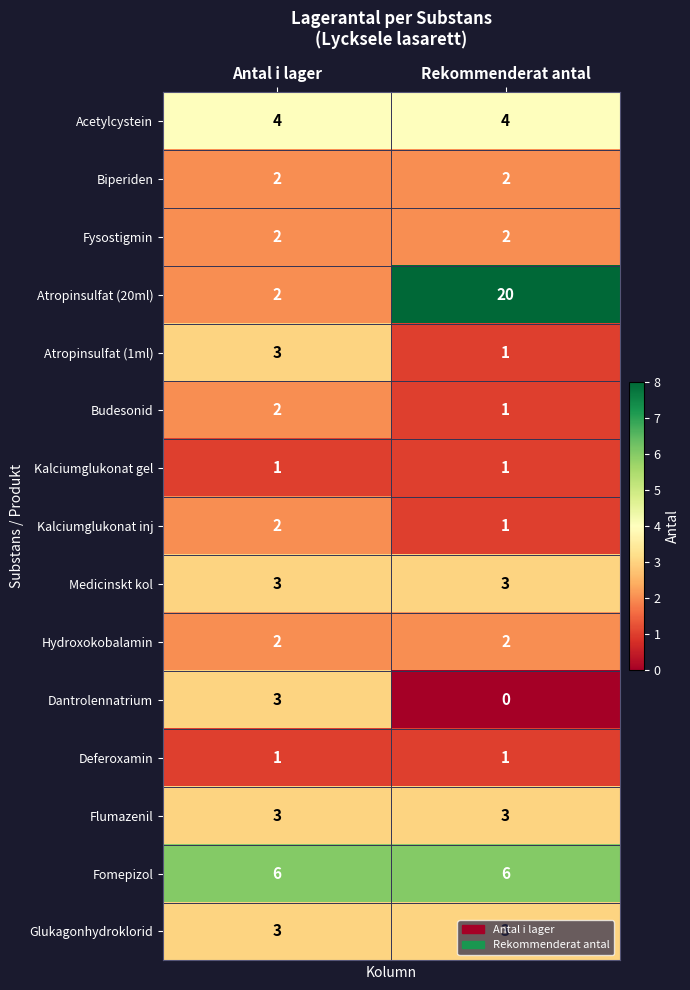

What is the approximate value of Flumazenil at Antal i lager?

3